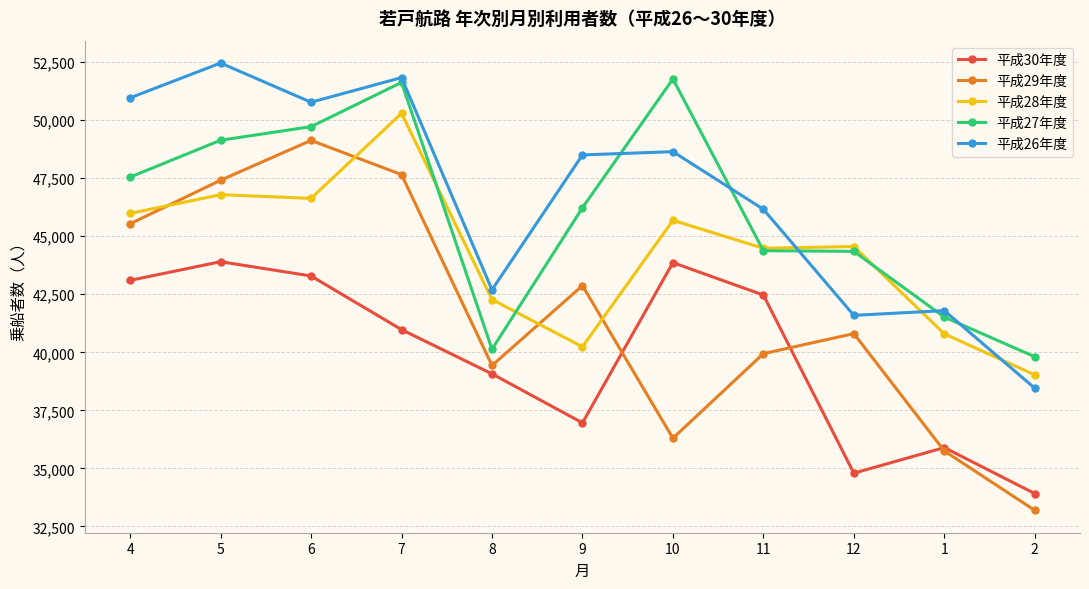

How many categories are shown in the chart?

11